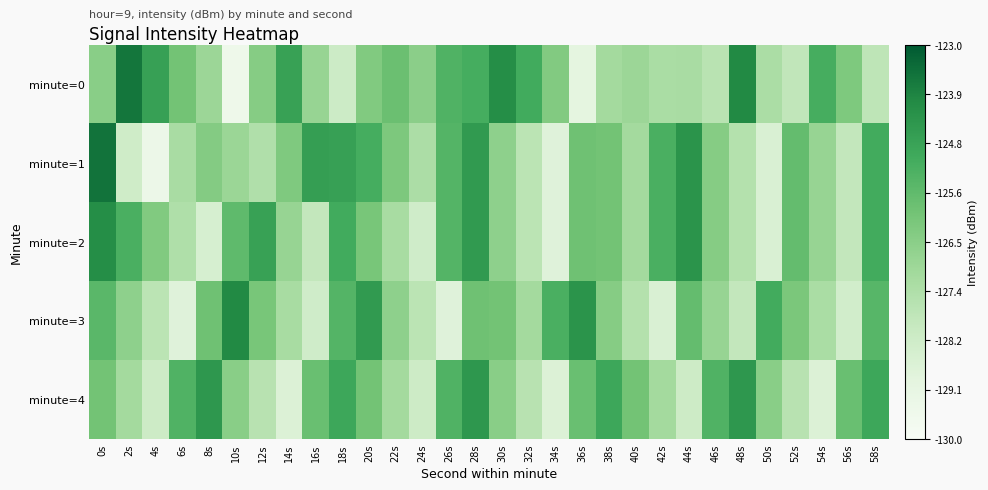

What is the spread (max minus min) of values at 30s?

2.5